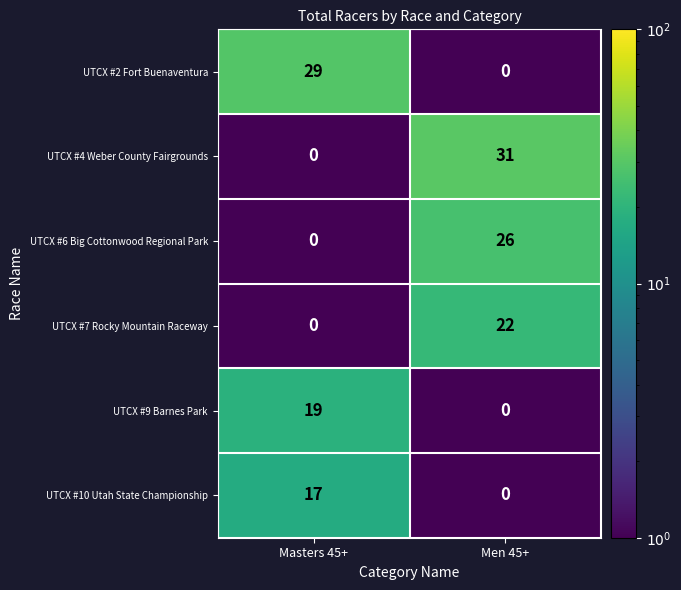

Is it true that UTCX #9 Barnes Park equals 8 at Masters 45+?

False